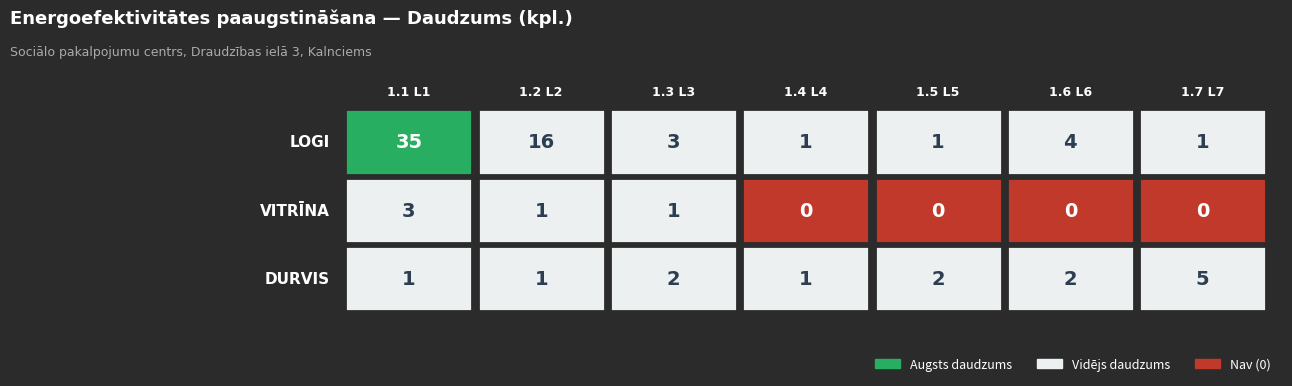

Rank the series at 1.4 L4 from highest to lowest value.

LOGI, DURVIS, VITRĪNA